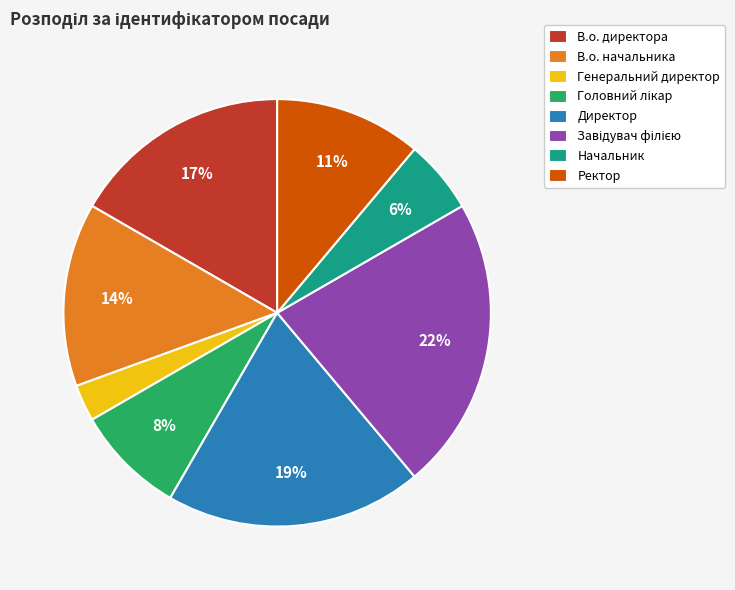

Which has a higher value, Ректор or Генеральний директор?

Ректор